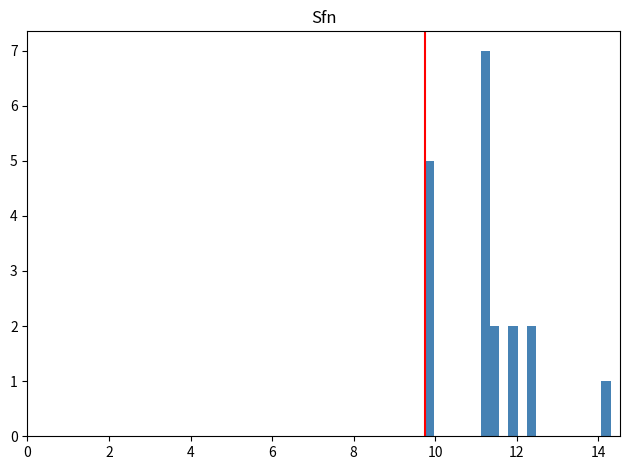

Around what value on the x-axis is the tallest bar? Give the approximate position of its centre, as read against the axis.

11.2